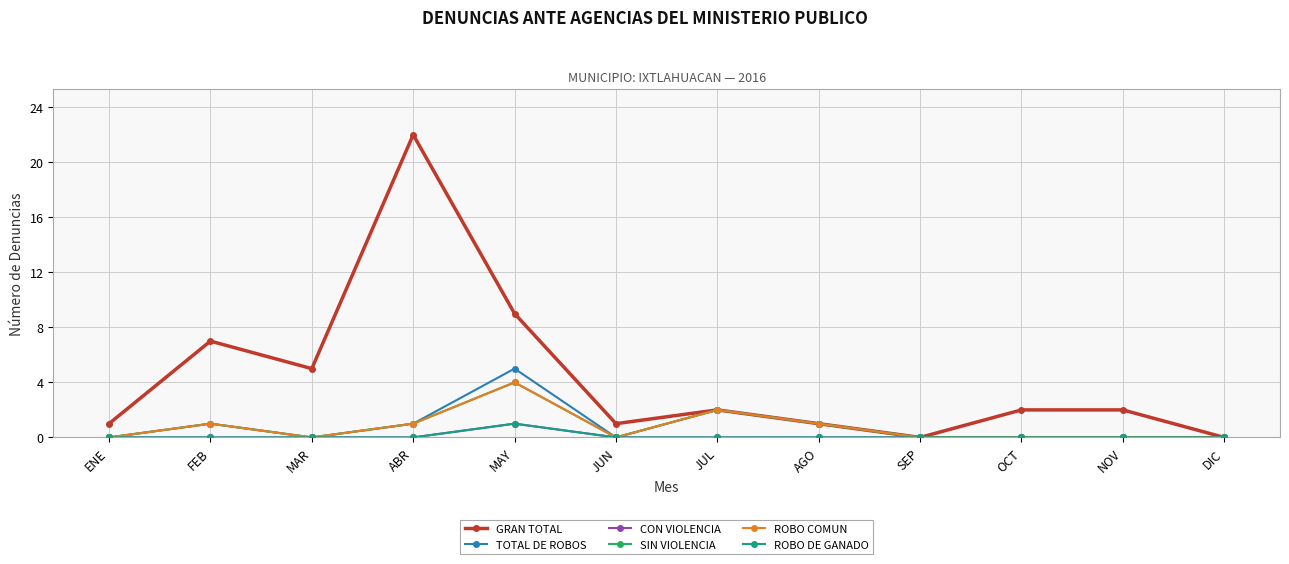

Is this an area chart (filled region under the line)?

No